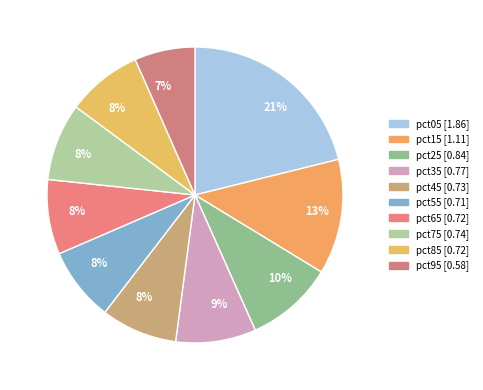

How many segments does this pie chart have?

10